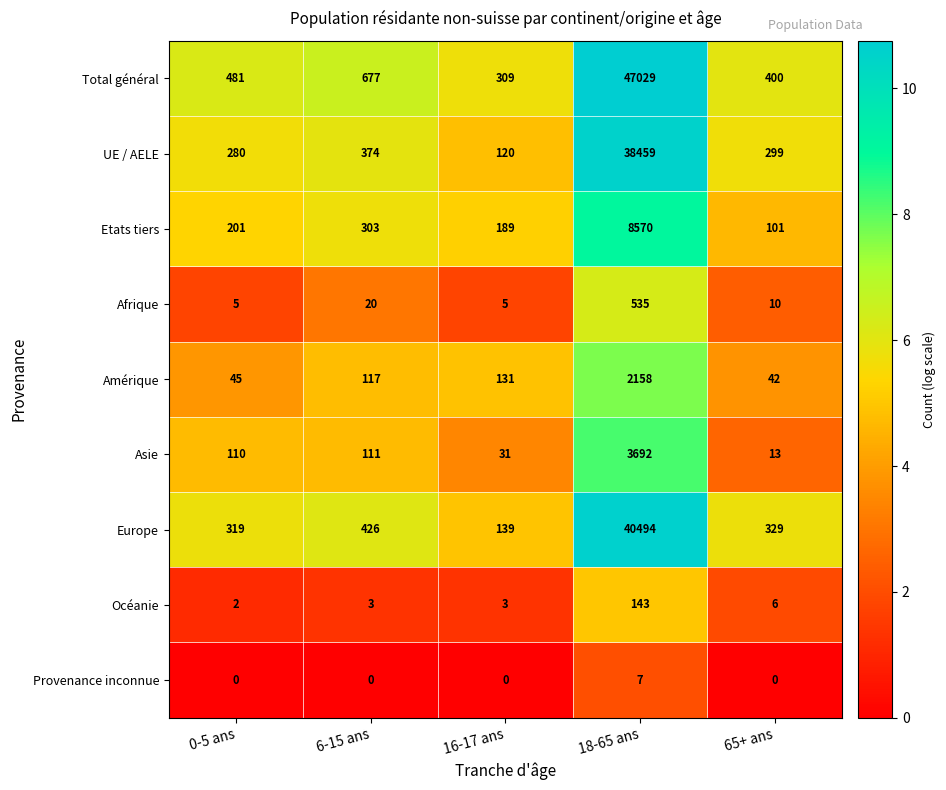

List the series in order of their peak value, highest first.

Total général, Europe, UE / AELE, Etats tiers, Asie, Amérique, Afrique, Océanie, Provenance inconnue